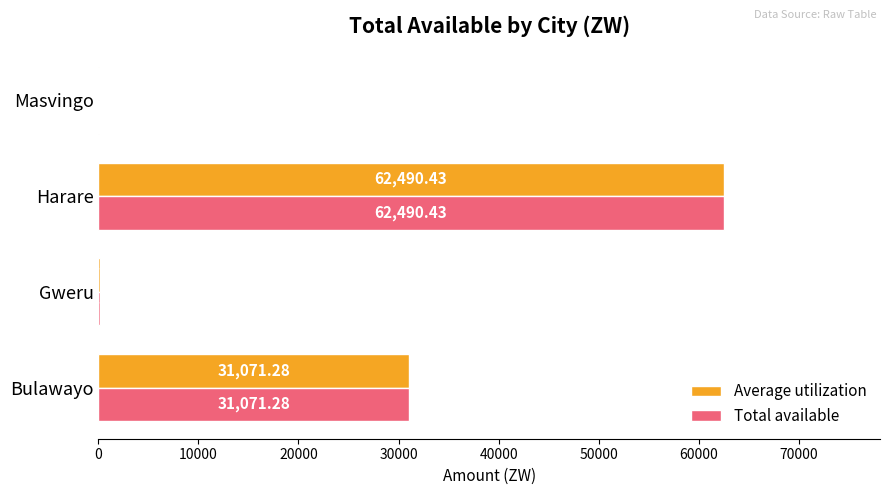

How many values in the Average utilization series exceed 31071?

2